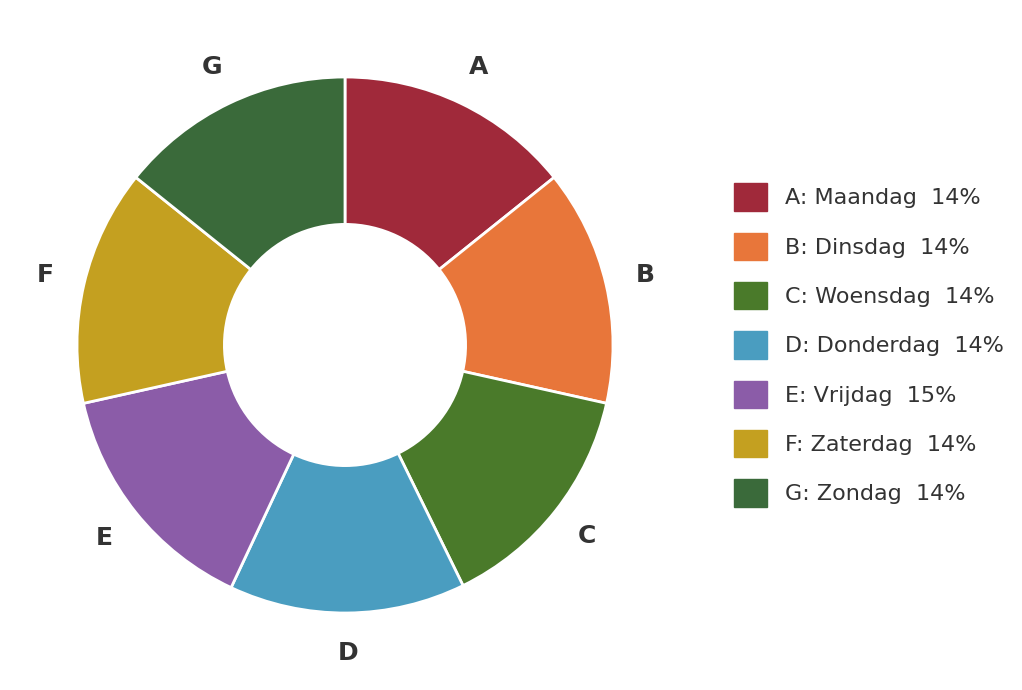

How many slices are in this pie chart?

7